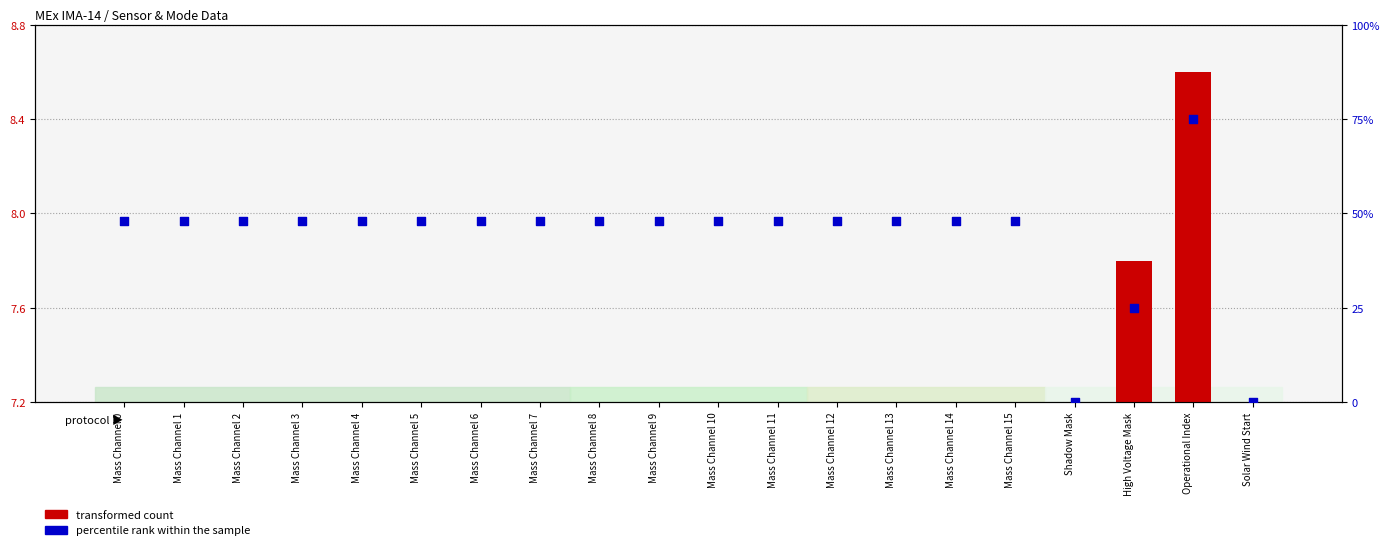

Which series has the largest Y range (max minus min)?

percentile rank within the sample